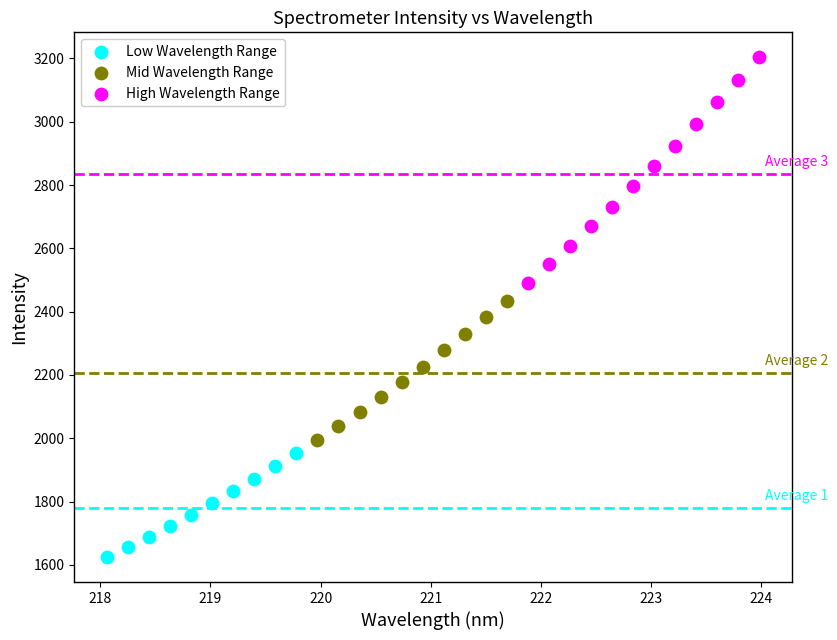

What are all the series names shown in the legend?

Low Wavelength Range, Mid Wavelength Range, High Wavelength Range